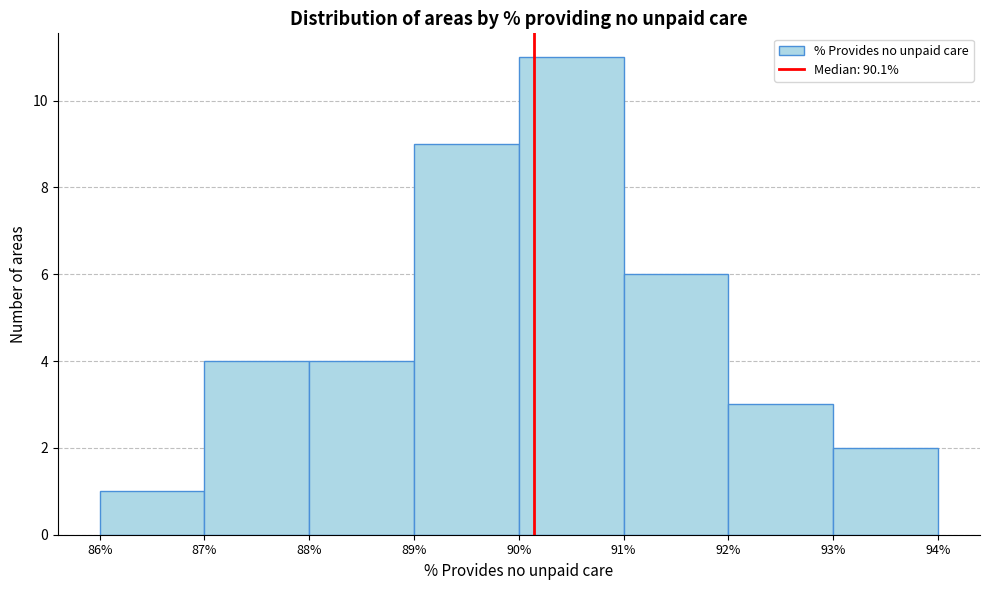

How tall is the bar that spans 90% to 91% on the x-axis? The values are not printed on the chart, so give them approximately, as read against the axis.

11